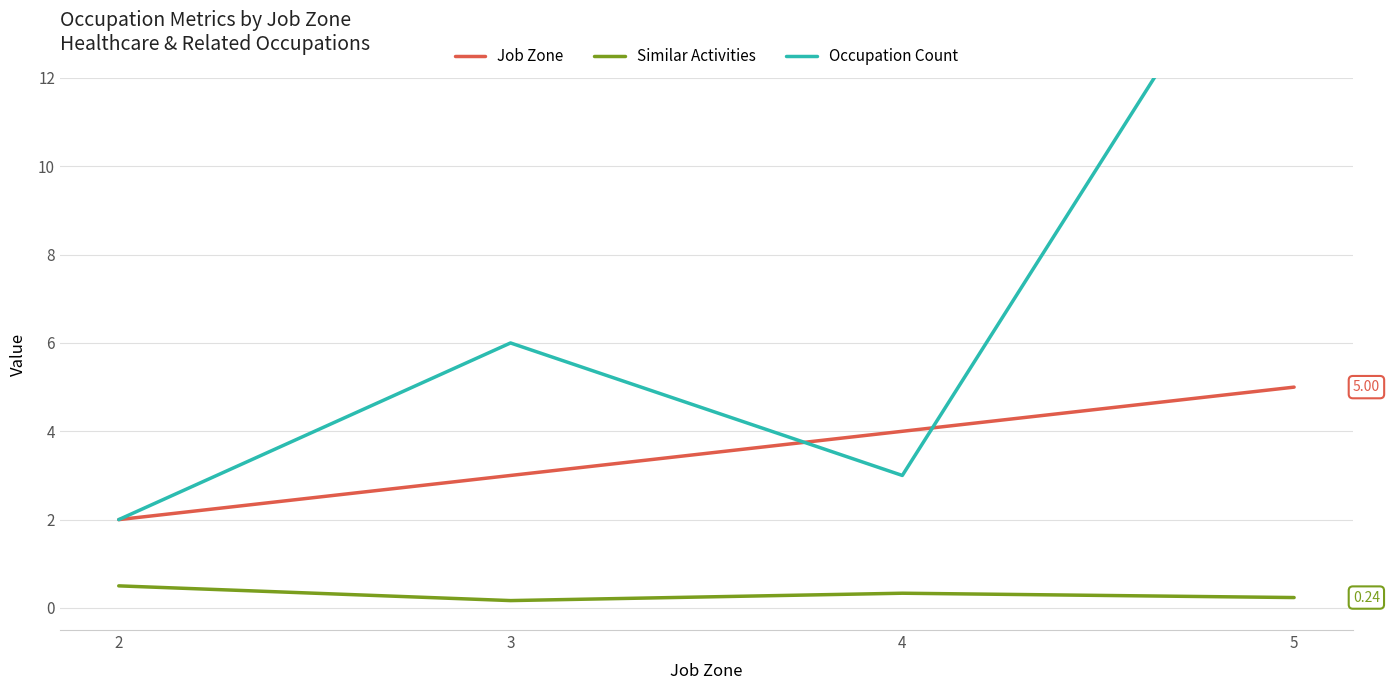

Where is Occupation Count nearest to the value 9?

3